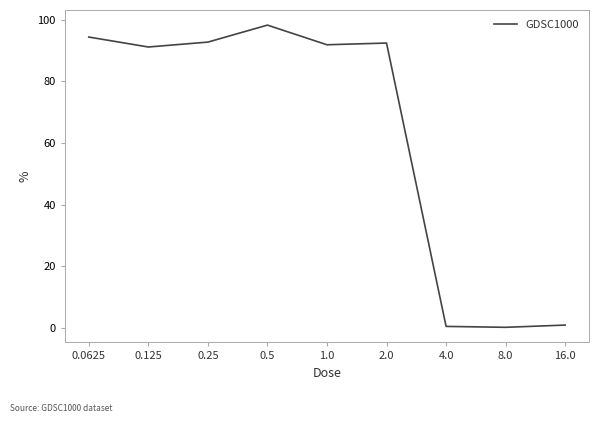

How many distinct data groups are displayed?

1